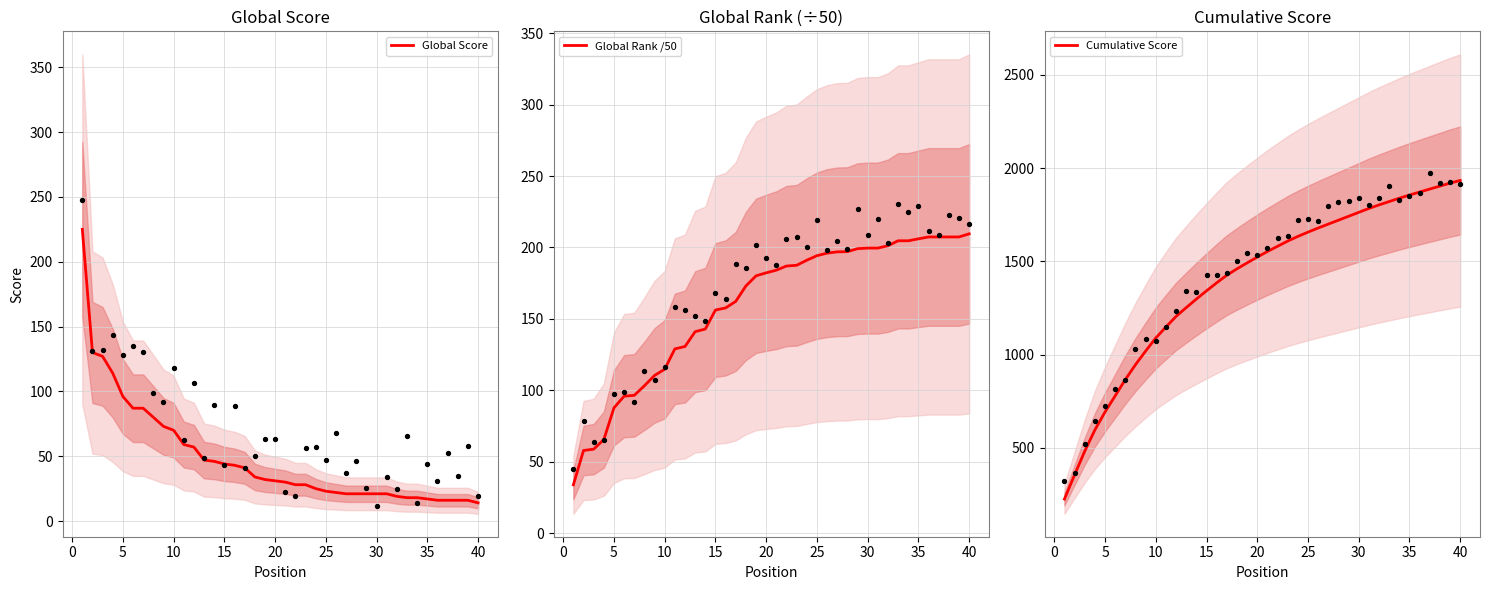

At how many categories does at least one series exceed 215?

40